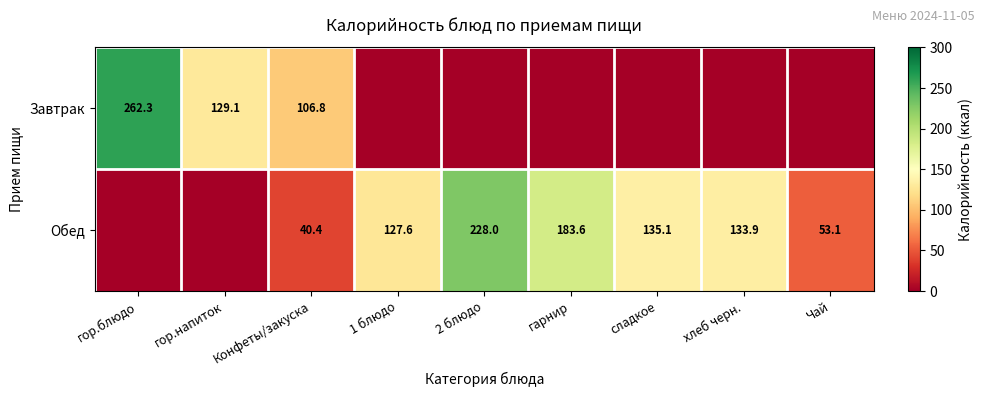

What is the difference between the Обед values at Конфеты/закуска and гарнир?

143.2